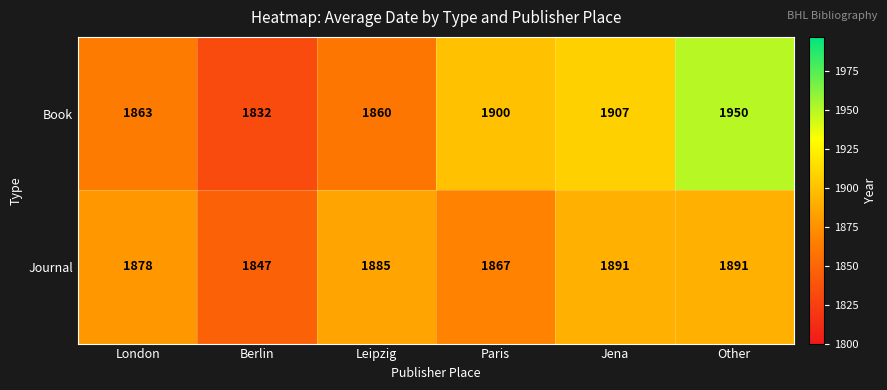

What is the total value across all series at Paris?

3767